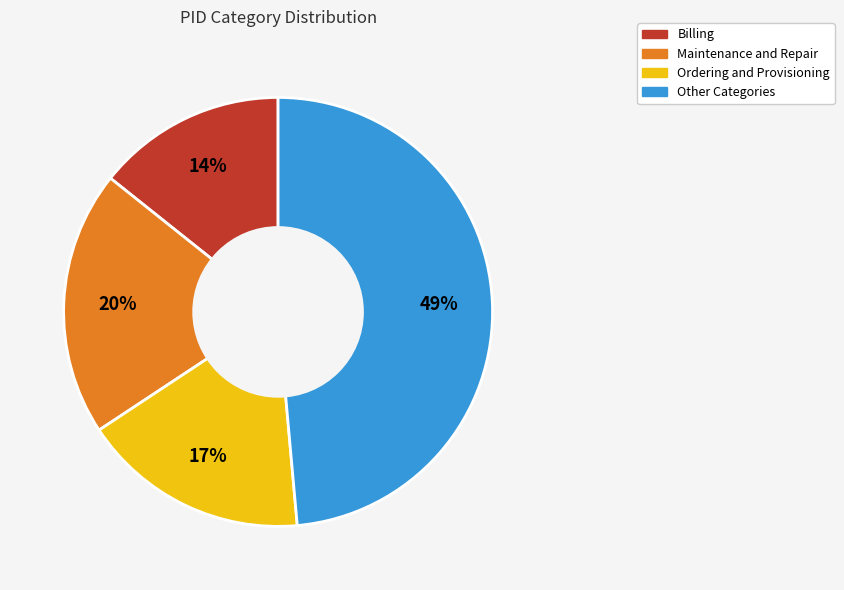

Does any single category account for the majority?

No